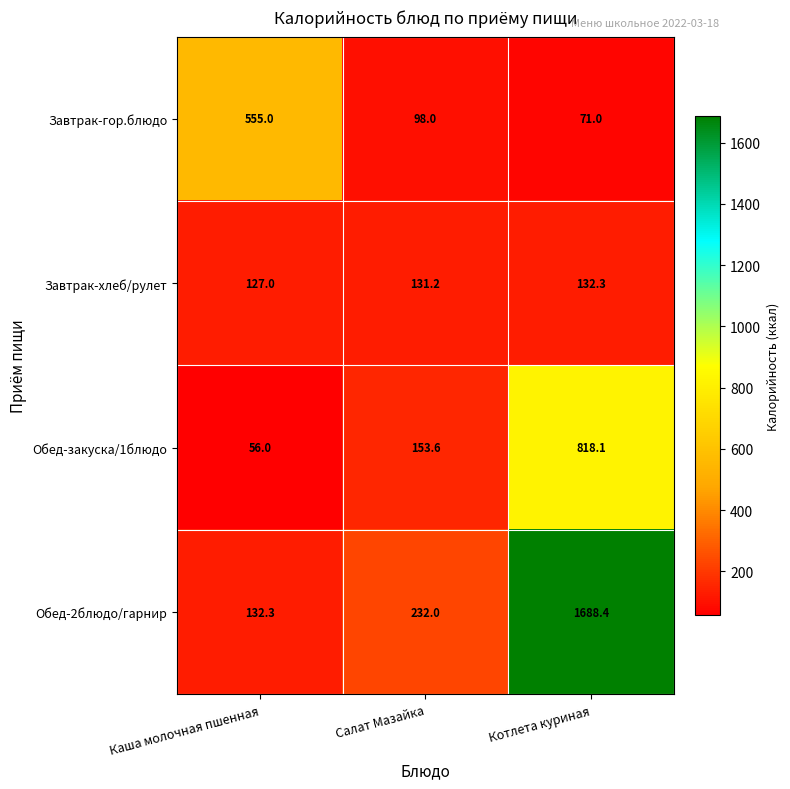

Which series has the widest spread of values?

Обед-2блюдо/гарнир